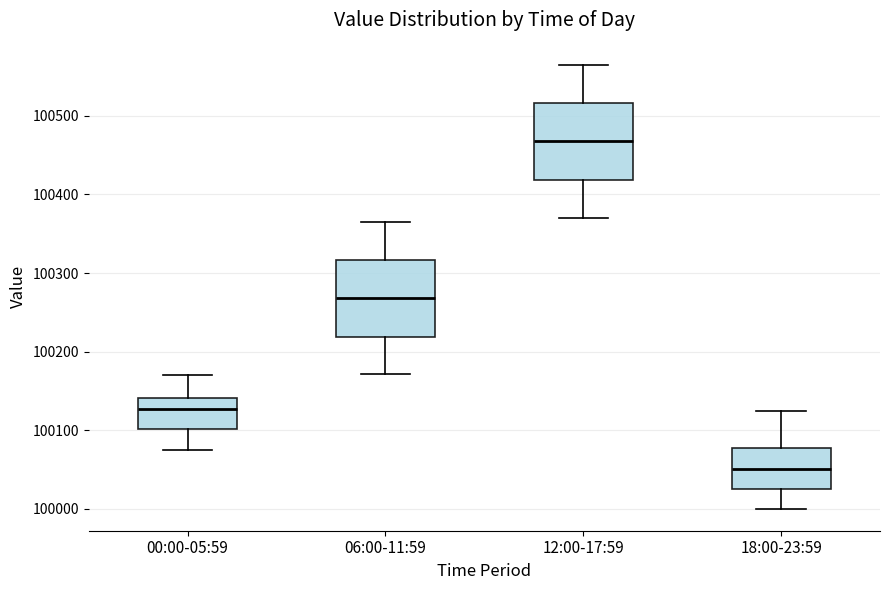

Reading left to right, read every box against the y-axis: the position of its median line, the range the box covers, and the ends of its whiskers. The values are not printed on the chart, so give them approximately, as read against the axis.

00:00-05:59: median 100130, box 100100 to 100140, whiskers 100080 to 100170
06:00-11:59: median 100270, box 100220 to 100320, whiskers 100170 to 100370
12:00-17:59: median 100470, box 100420 to 100520, whiskers 100370 to 100570
18:00-23:59: median 100050, box 100030 to 100080, whiskers 100000 to 100130